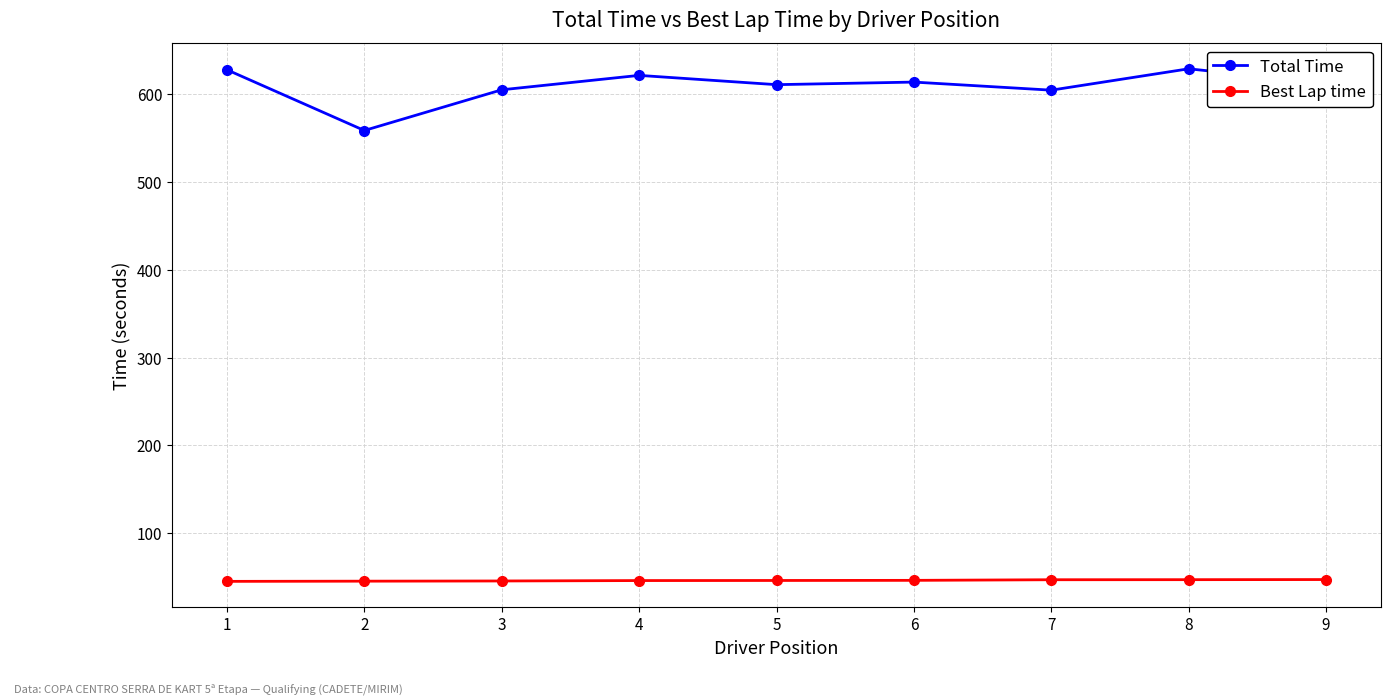

Where is the first local minimum for Total Time?

2